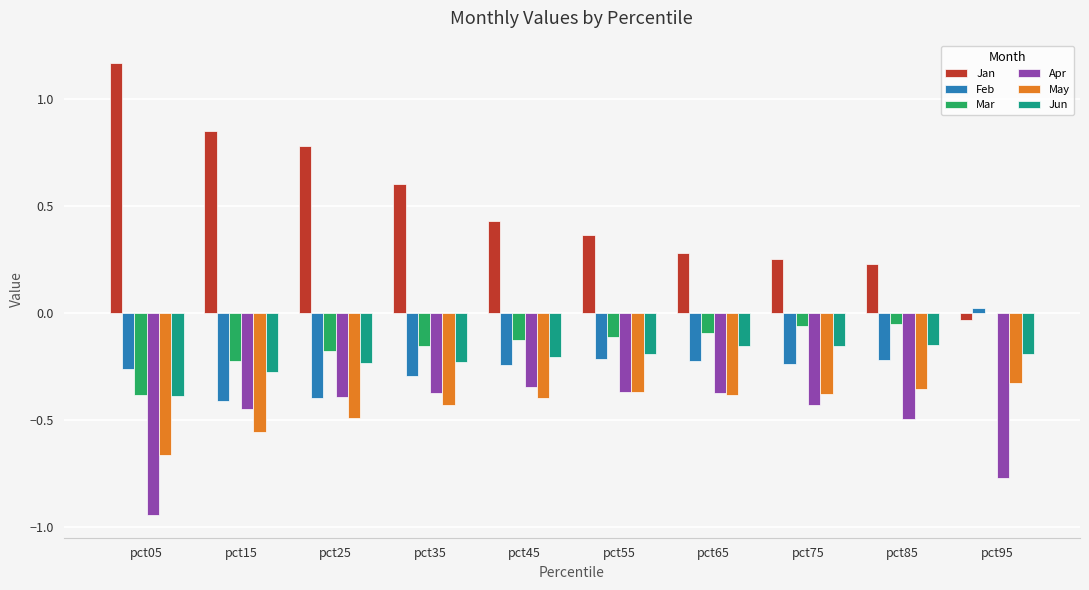

Which series changed the most between pct15 and pct45?

Jan